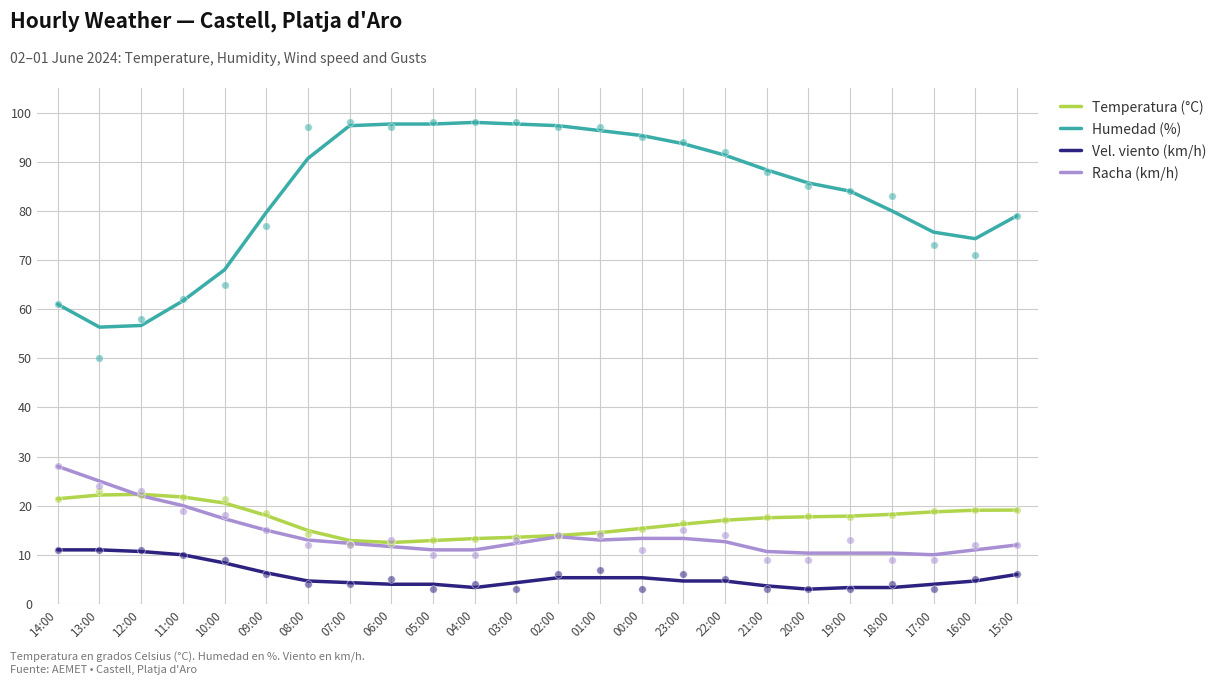

What is the total value across all series at 03:00?

127.9